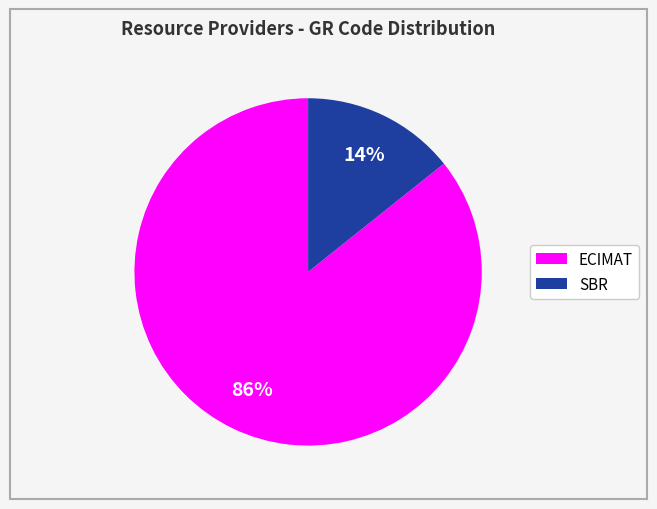

Is there any slice that represents more than half of the pie?

Yes